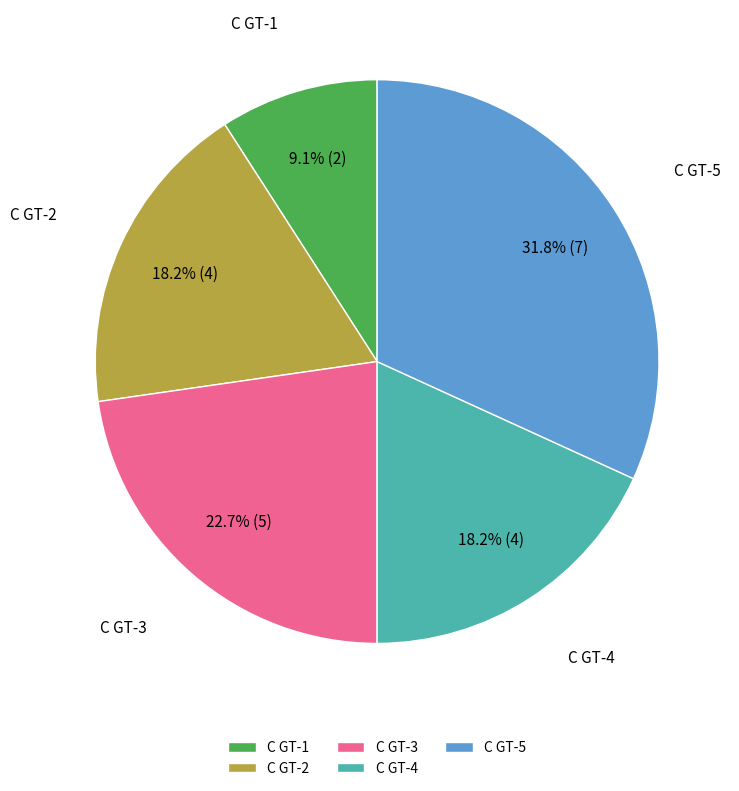

To the nearest percent, what is the average slice percentage?

20%